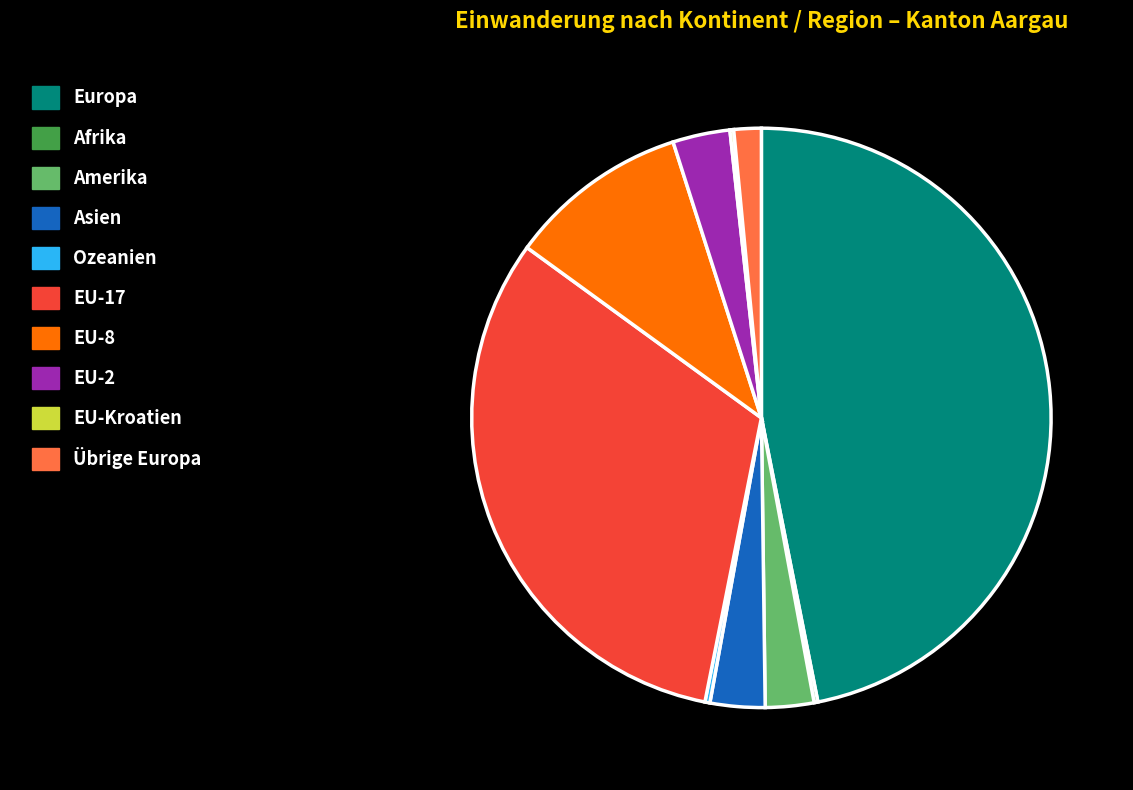

The EU-17 slice represents 32% of the pie. True or false?

True